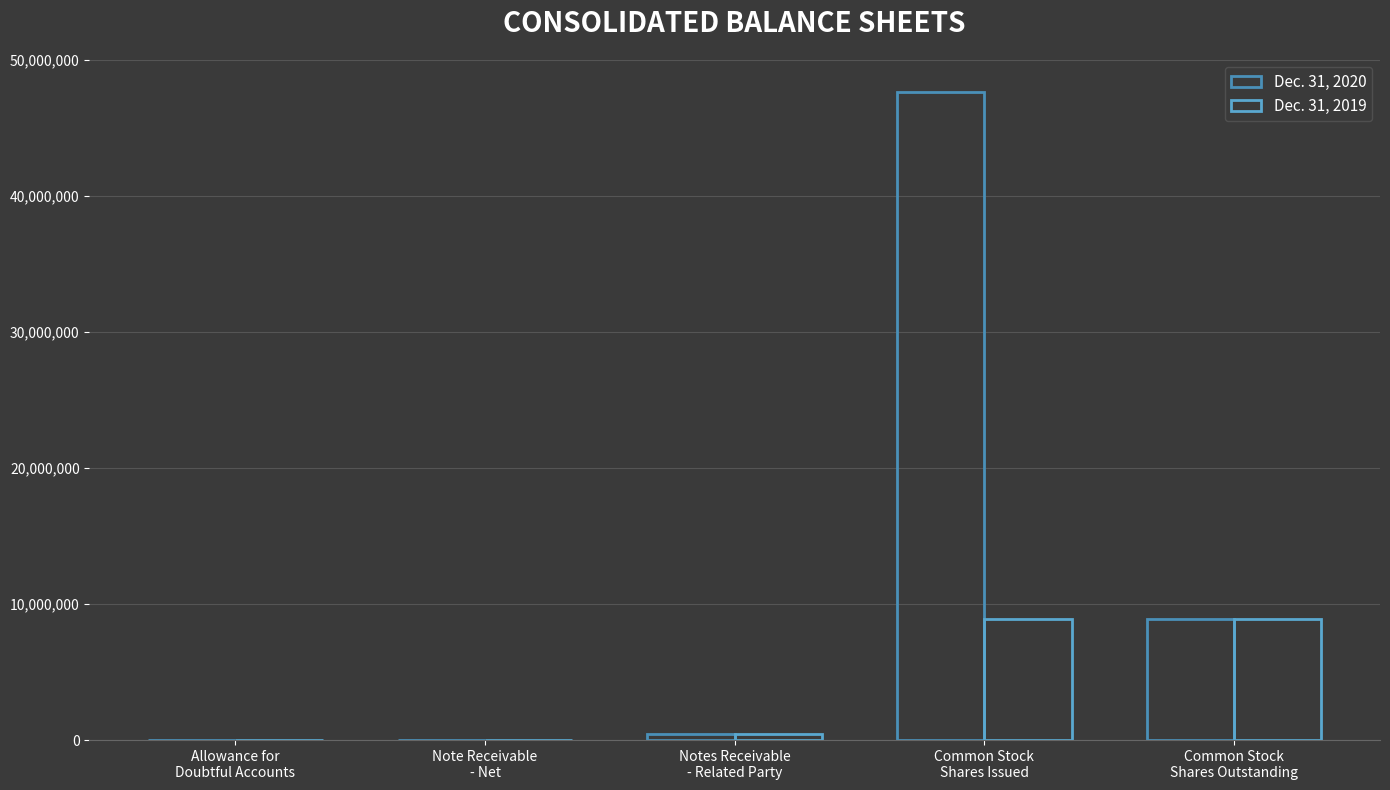

Is it true that Dec. 31, 2020 equals 47641010 at Common Stock
Shares Issued?

True